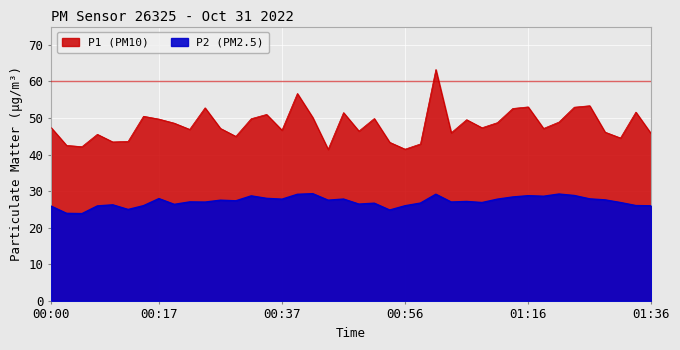

Rank the categories by P2 value from highest to lowest.

00:42, 01:21, 01:01, 00:39, 01:23, 01:16, 00:32, 01:18, 01:13, 00:34, 00:17, 01:26, 00:46, 00:37, 01:11, 01:29, 00:27, 00:44, 00:29, 01:06, 00:22, 01:03, 00:25, 01:08, 01:31, 00:59, 00:51, 00:49, 00:20, 00:10, 01:34, 00:15, 00:56, 01:36, 00:08, 00:00, 00:12, 00:54, 00:03, 00:05